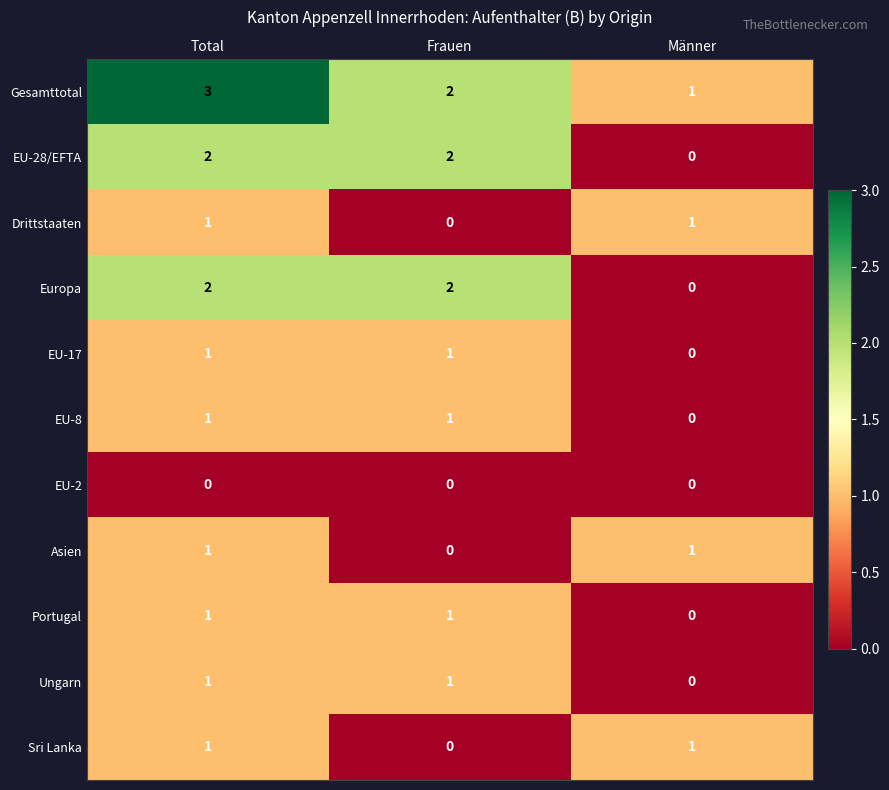

The value of EU-17 at Total is 1. True or false?

True